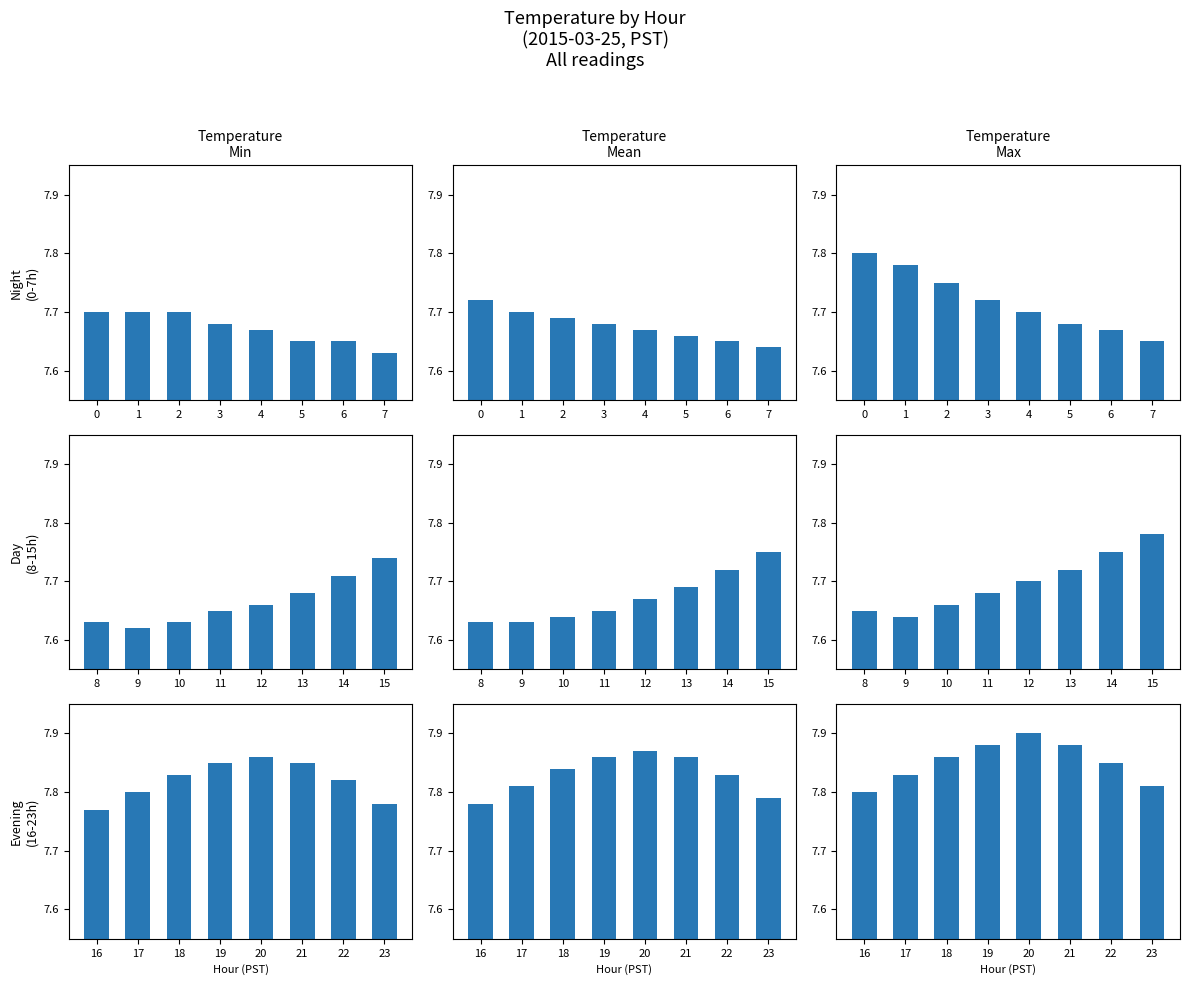

List the series in order of their overall mean, lowest first.

min, mean, max